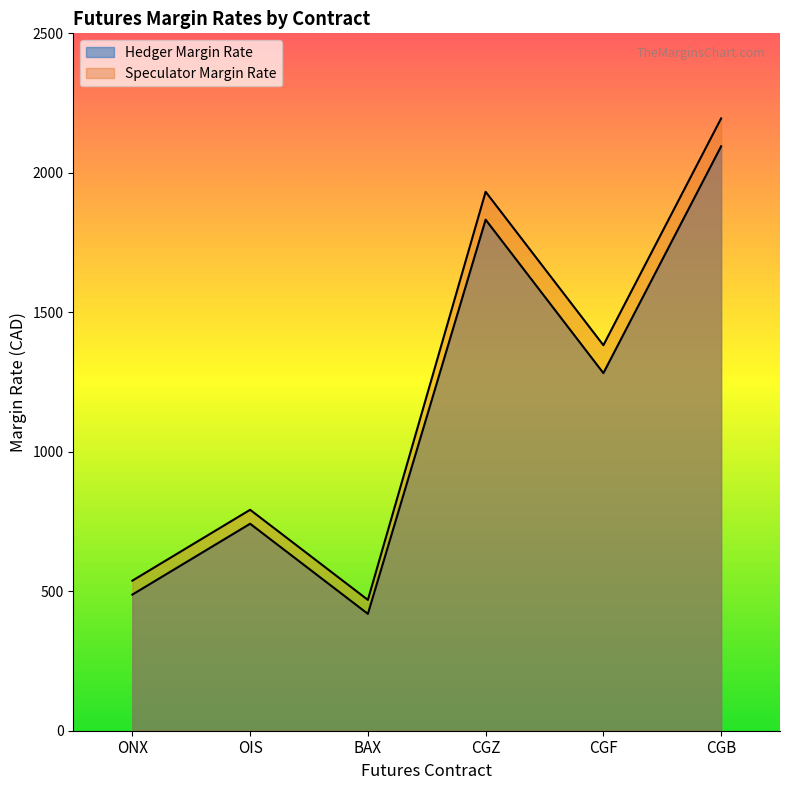

The value of Speculator Margin Rate at ONX is 538. True or false?

True